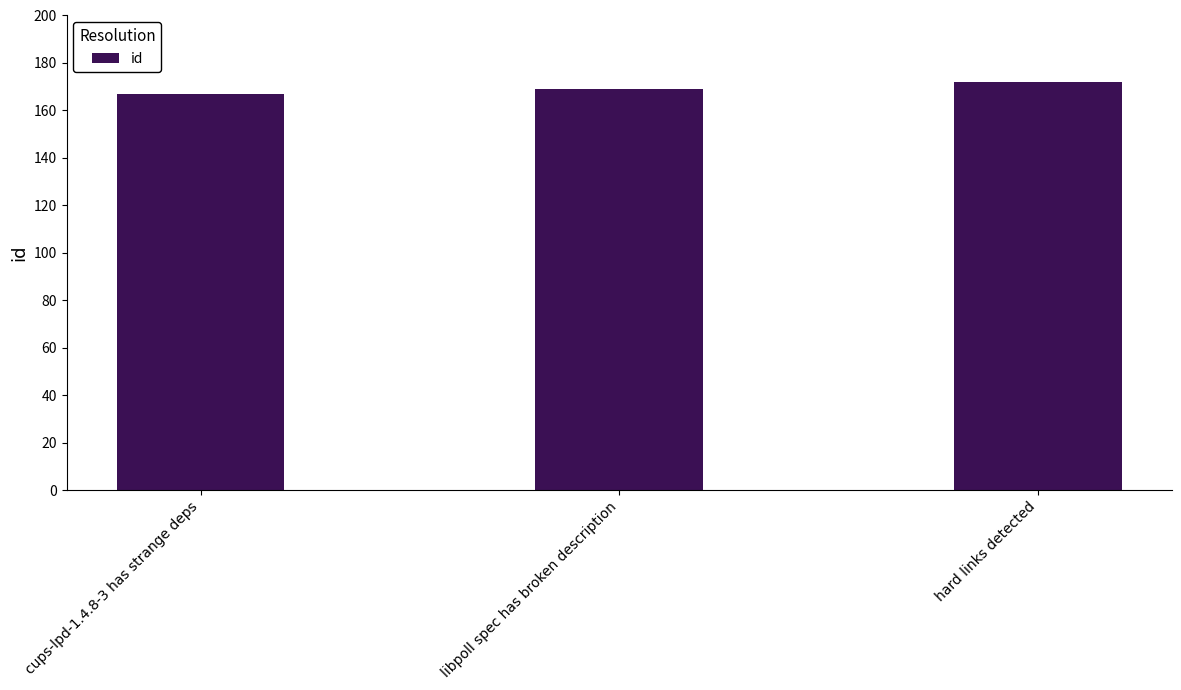

What position from the right is libpoll spec has broken description?

2